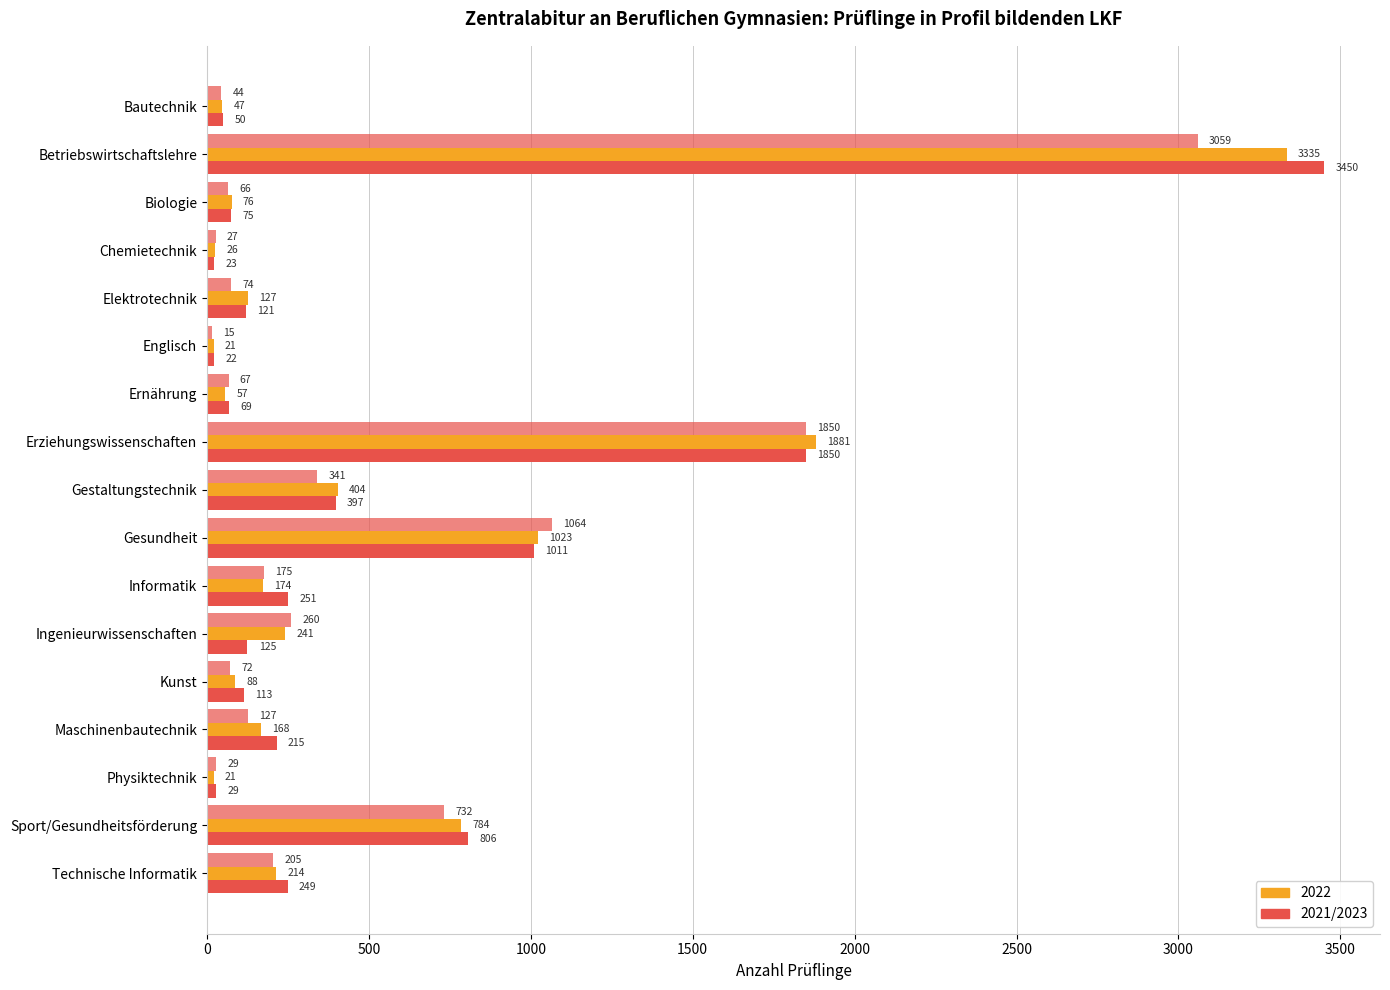

How many data points does each series have?

17